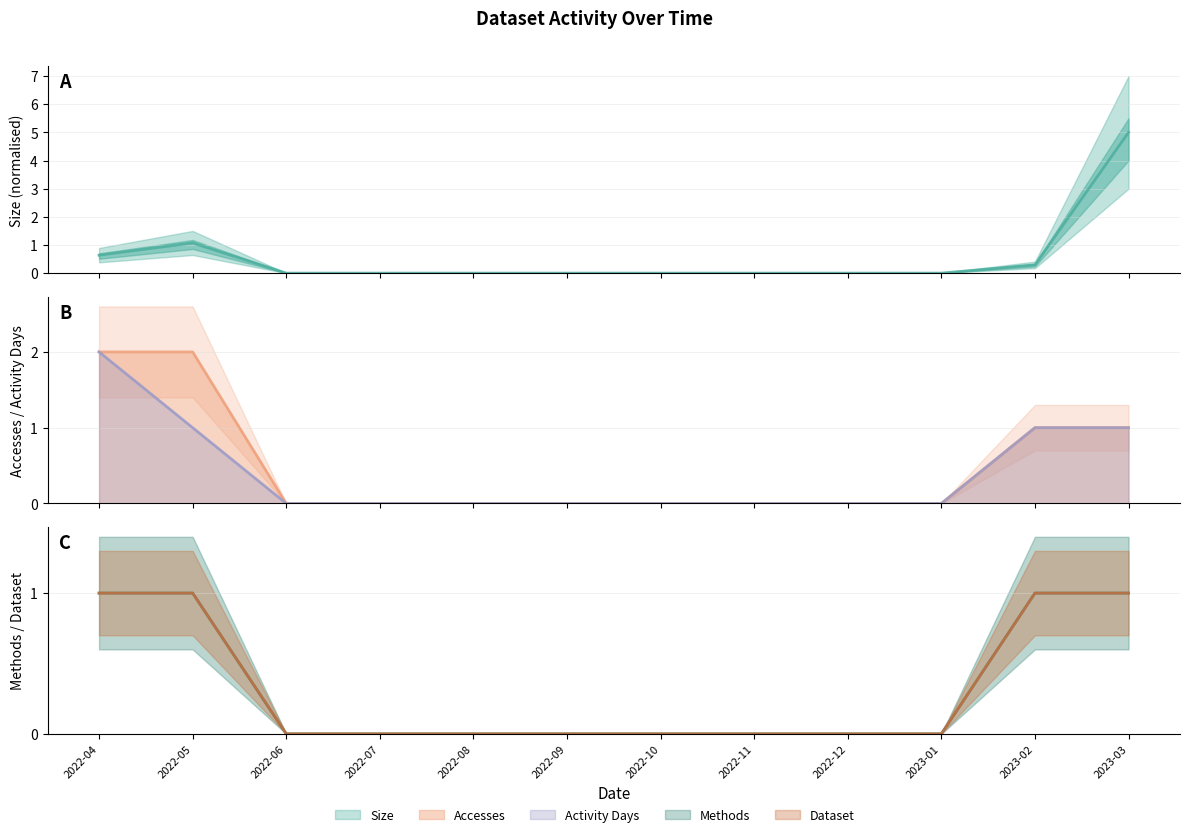

Reading left to right, what are all the values shown in this chart?

Size: 2022-04=0.6	2022-05=1.1	2022-06=0.0	2022-07=0.0	2022-08=0.0	2022-09=0.0	2022-10=0.0	2022-11=0.0	2022-12=0.0	2023-01=0.0	2023-02=0.3	2023-03=5.0
Accesses: 2022-04=2.0	2022-05=2.0	2022-06=0.0	2022-07=0.0	2022-08=0.0	2022-09=0.0	2022-10=0.0	2022-11=0.0	2022-12=0.0	2023-01=0.0	2023-02=1.0	2023-03=1.0
Activity Days: 2022-04=2.0	2022-05=1.0	2022-06=0.0	2022-07=0.0	2022-08=0.0	2022-09=0.0	2022-10=0.0	2022-11=0.0	2022-12=0.0	2023-01=0.0	2023-02=1.0	2023-03=1.0
Methods: 2022-04=1.0	2022-05=1.0	2022-06=0.0	2022-07=0.0	2022-08=0.0	2022-09=0.0	2022-10=0.0	2022-11=0.0	2022-12=0.0	2023-01=0.0	2023-02=1.0	2023-03=1.0
Dataset: 2022-04=1.0	2022-05=1.0	2022-06=0.0	2022-07=0.0	2022-08=0.0	2022-09=0.0	2022-10=0.0	2022-11=0.0	2022-12=0.0	2023-01=0.0	2023-02=1.0	2023-03=1.0